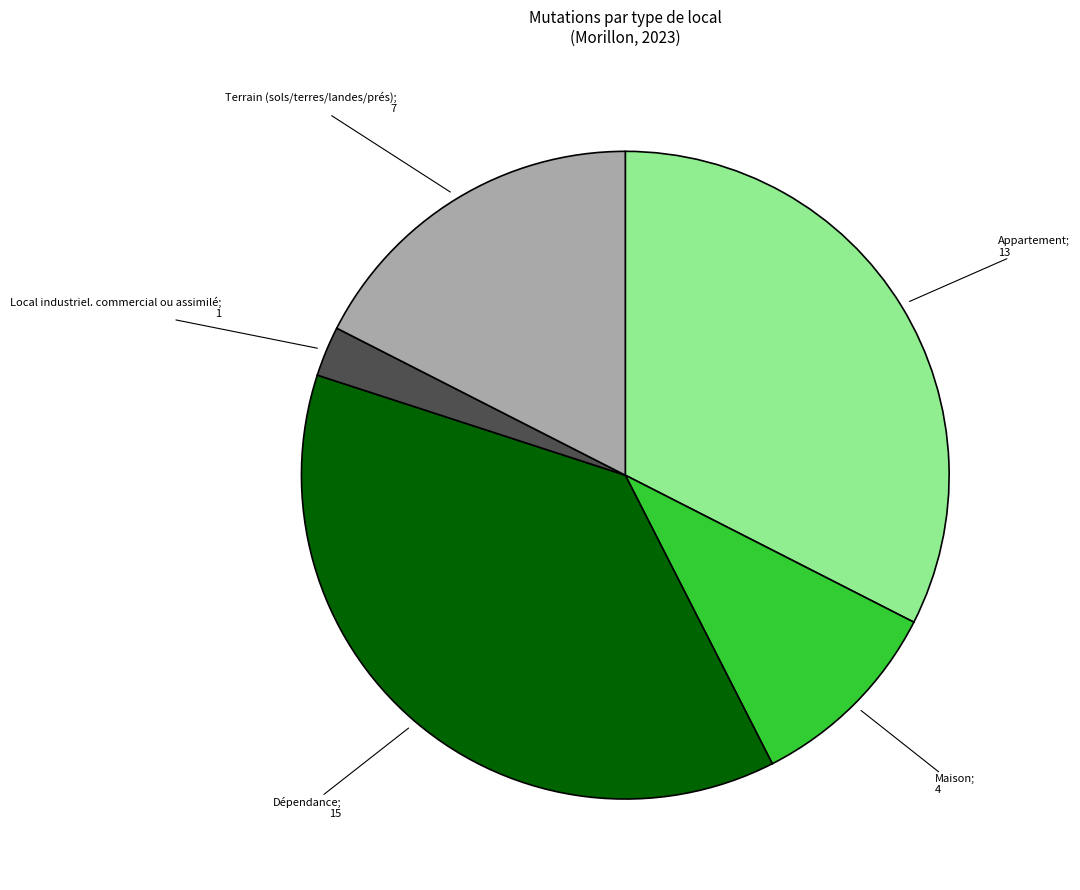

Count the number of slices in the pie.

5